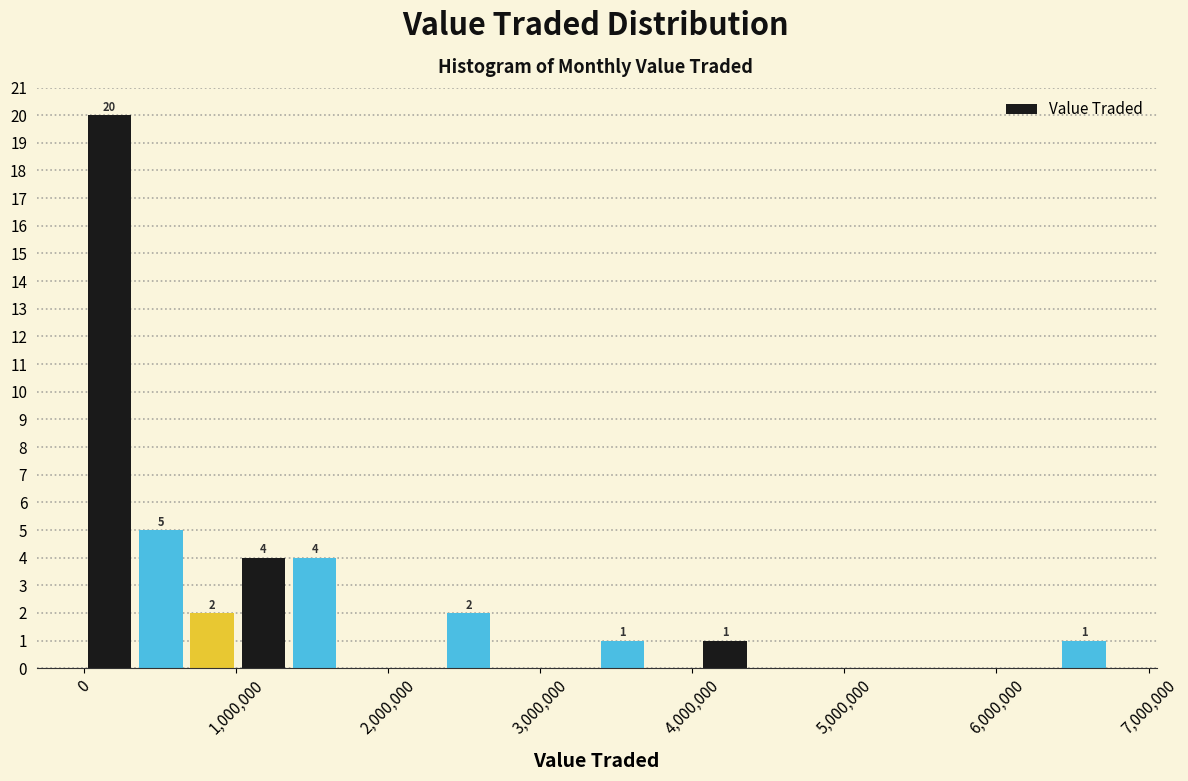

Read against the x-axis, roughly where is the centre of the tallest bar?

200000